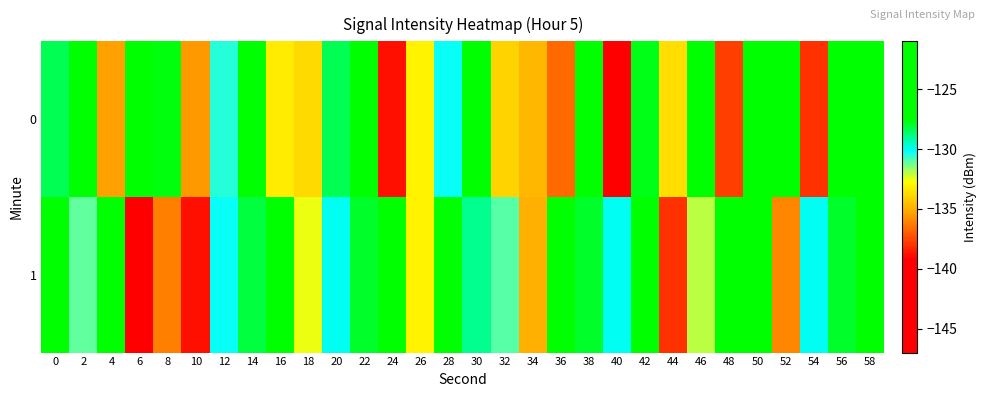

Which category has the lowest value across all series?

6